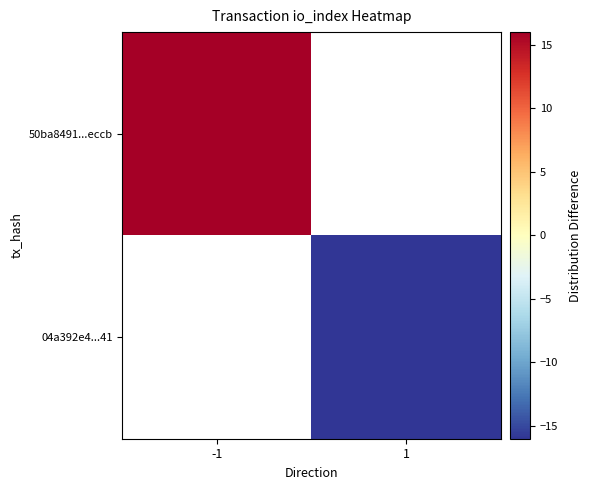

The value of 50ba8491...eccb at -1 is 8.4. True or false?

False